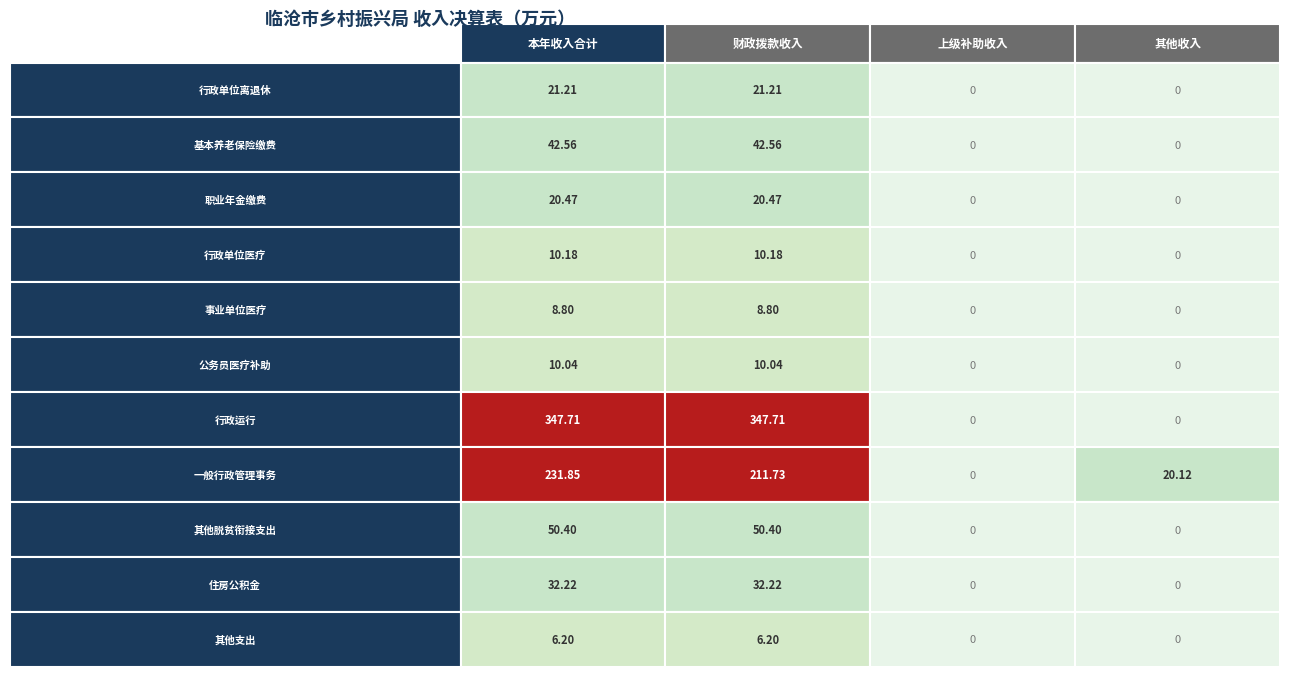

What is the sum of the 行政运行 values at 3 and 1?

347.7